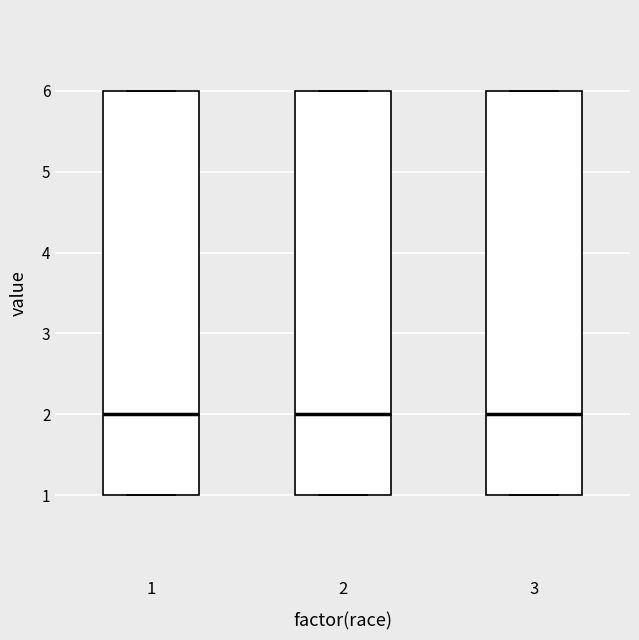

Reading left to right, transcribe this box plot: for each box, give where its median line is, the range the box spans, and where its two whiskers end, as read against the y-axis. The values are not printed on the chart, so give them approximately, as read against the axis.

1: median 2, box 1 to 6, whiskers 1 to 6
2: median 2, box 1 to 6, whiskers 1 to 6
3: median 2, box 1 to 6, whiskers 1 to 6